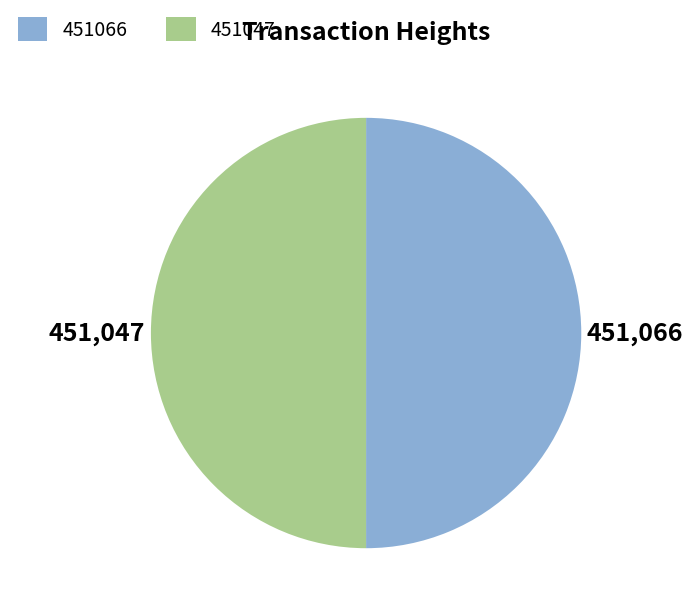

True or false: 451047 accounts for 50% of the total.

True